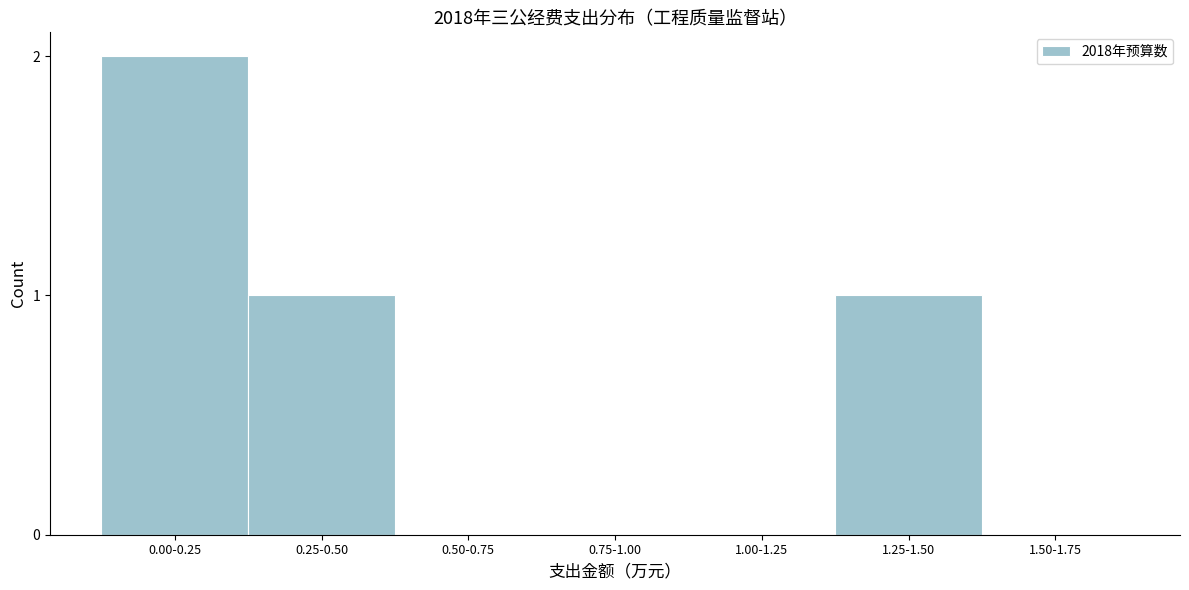

Reading right to left, what are all the values shown in this chart?

1.50-1.75=0	1.25-1.50=1	1.00-1.25=0	0.75-1.00=0	0.50-0.75=0	0.25-0.50=1	0.00-0.25=2